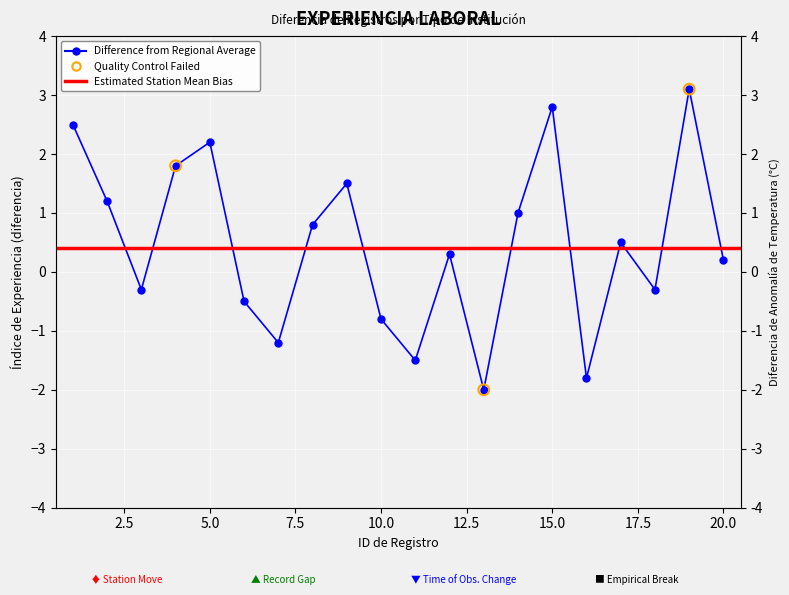

What is the change in value from 9 to 15?

+1.3